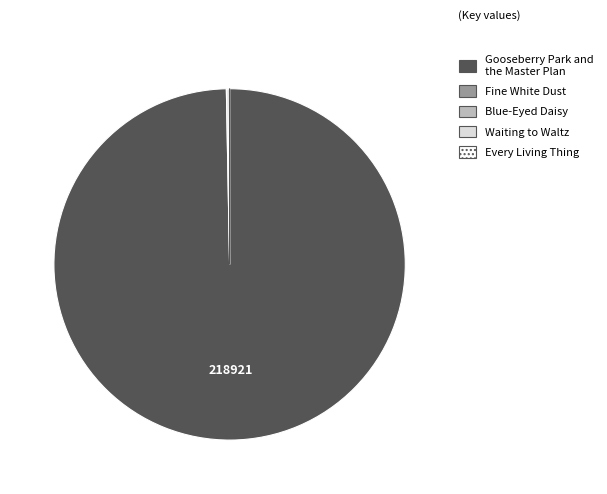

Which slice is the largest?

Gooseberry Park and the Master Plan